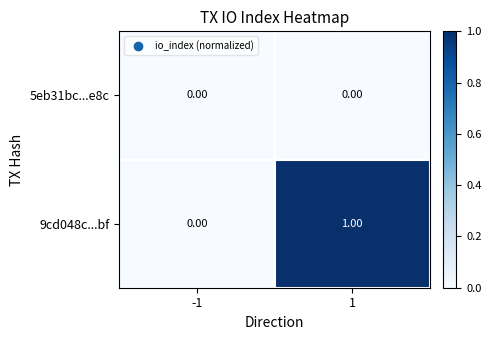

Rank the series by their average value, from lowest to highest.

5eb31bc...e8c, 9cd048c...bf